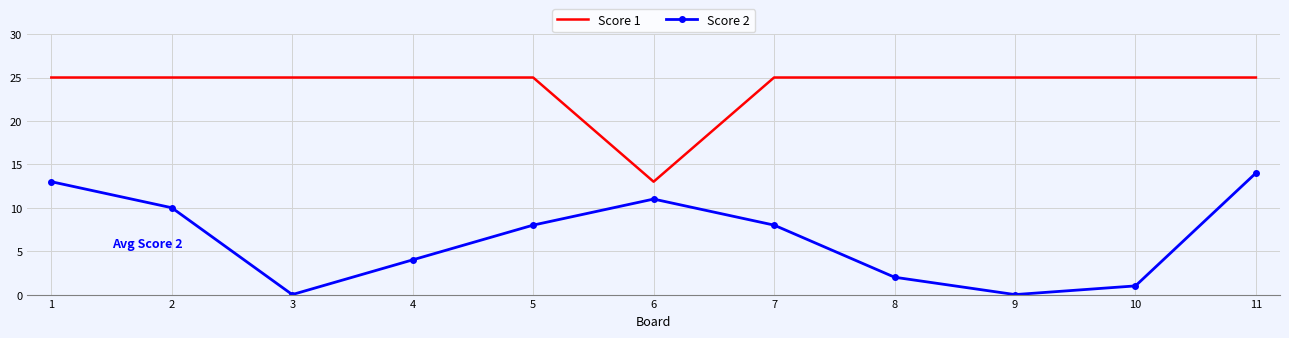

What is the spread (max minus min) of values at 9?

25